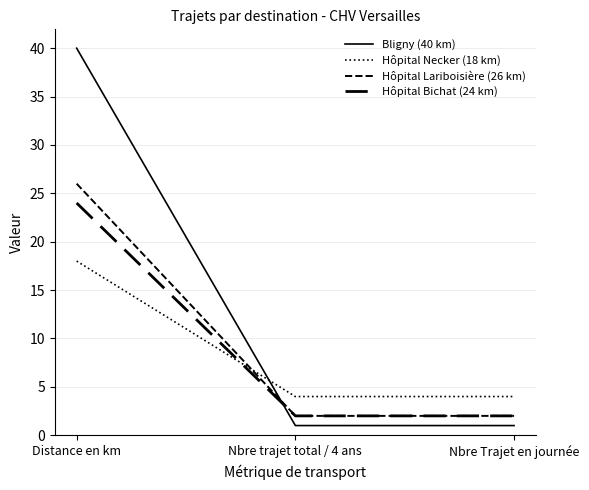

Does the chart have visible grid lines?

Yes